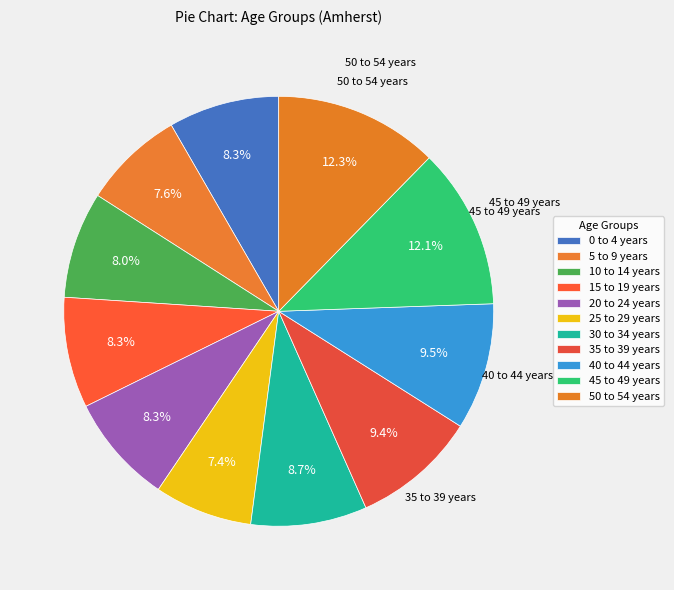

Count the number of slices in the pie.

11